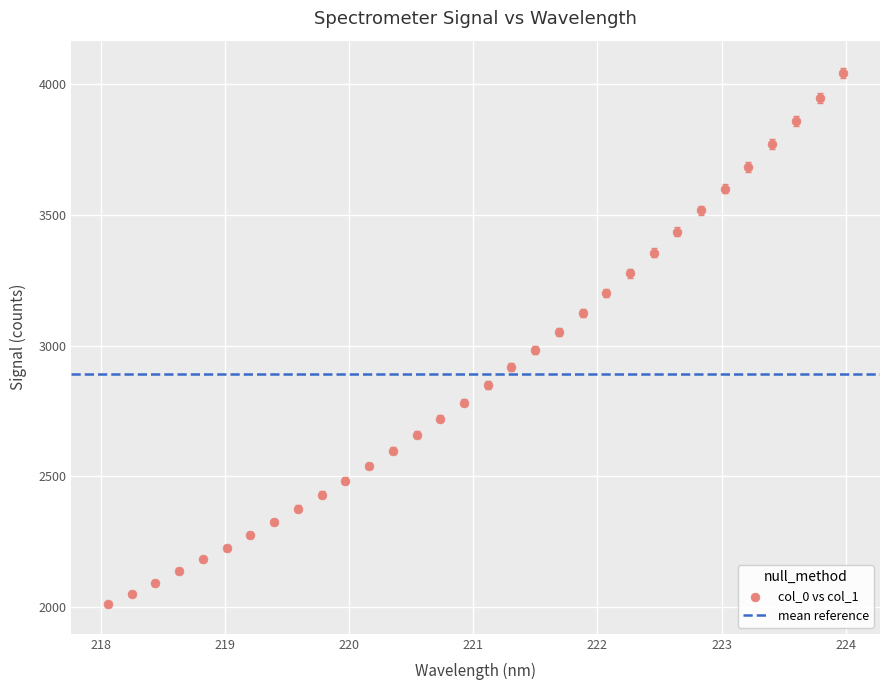

What is the range of Y values (max minus min)?

2030.7